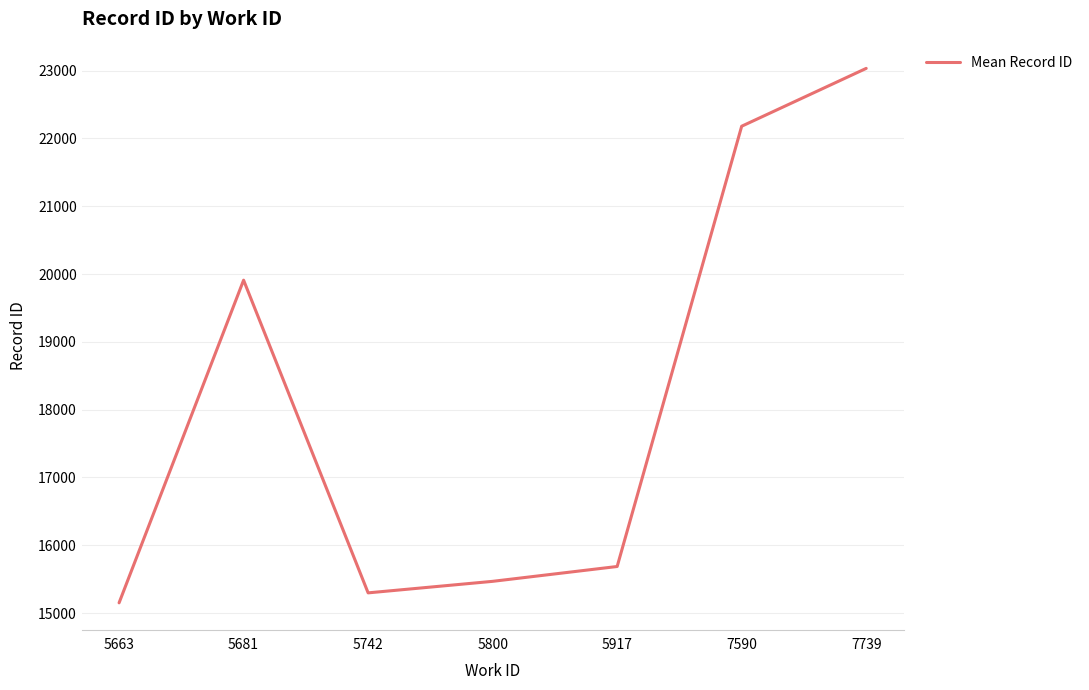

What is the sum of all values?

126726.5